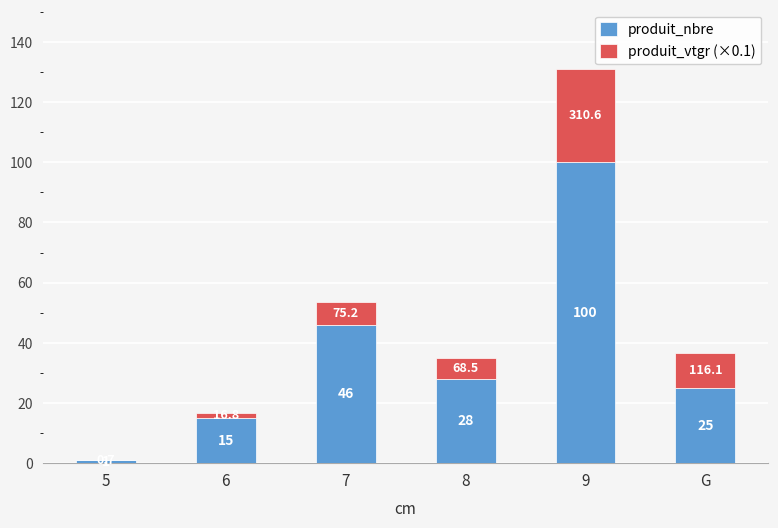

At which label does produit_nbre first exceed 28?

7